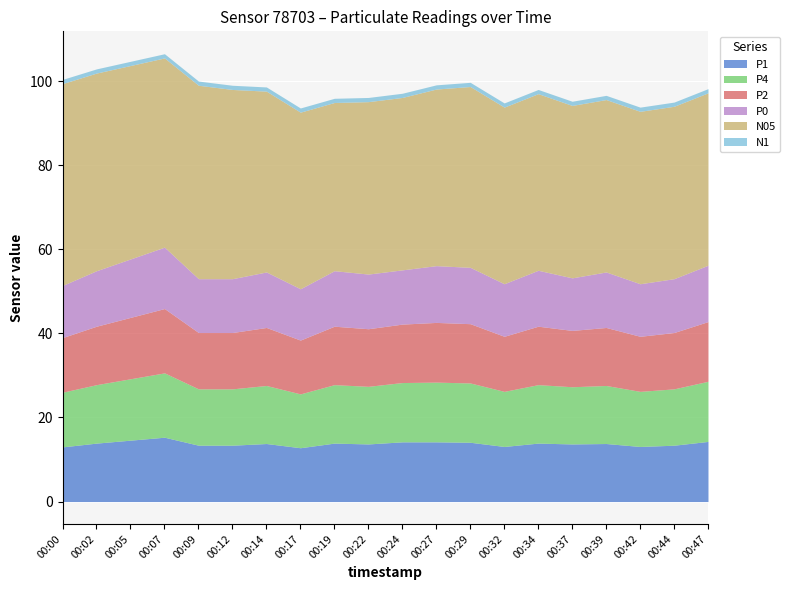

True or false: N1 and P1 intersect in this chart.

False